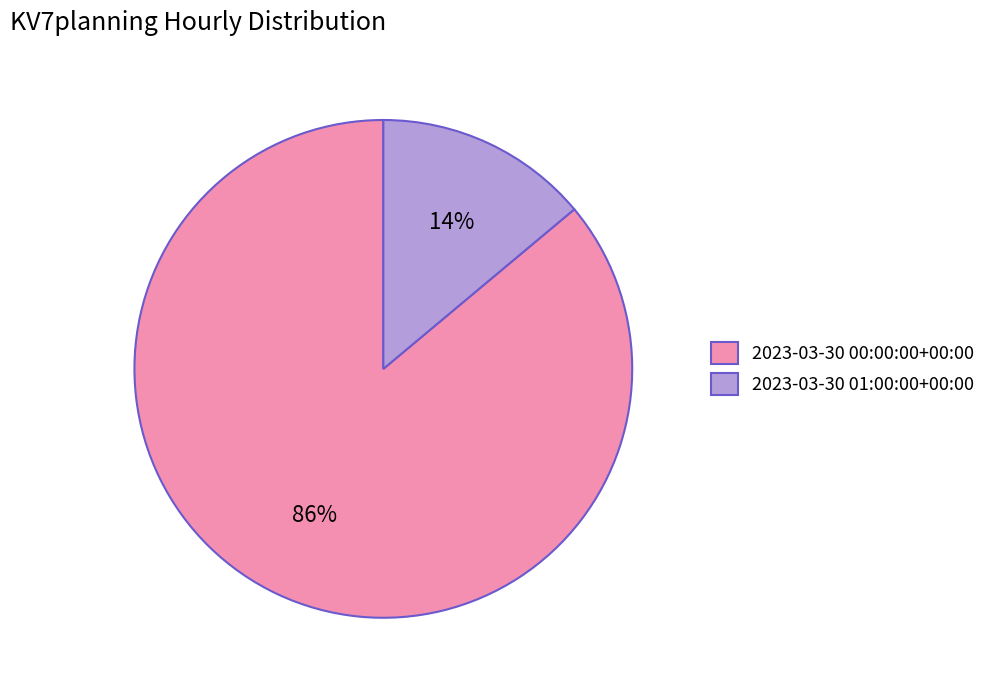

What is the largest slice in the pie chart?

2023-03-30 00:00:00+00:00